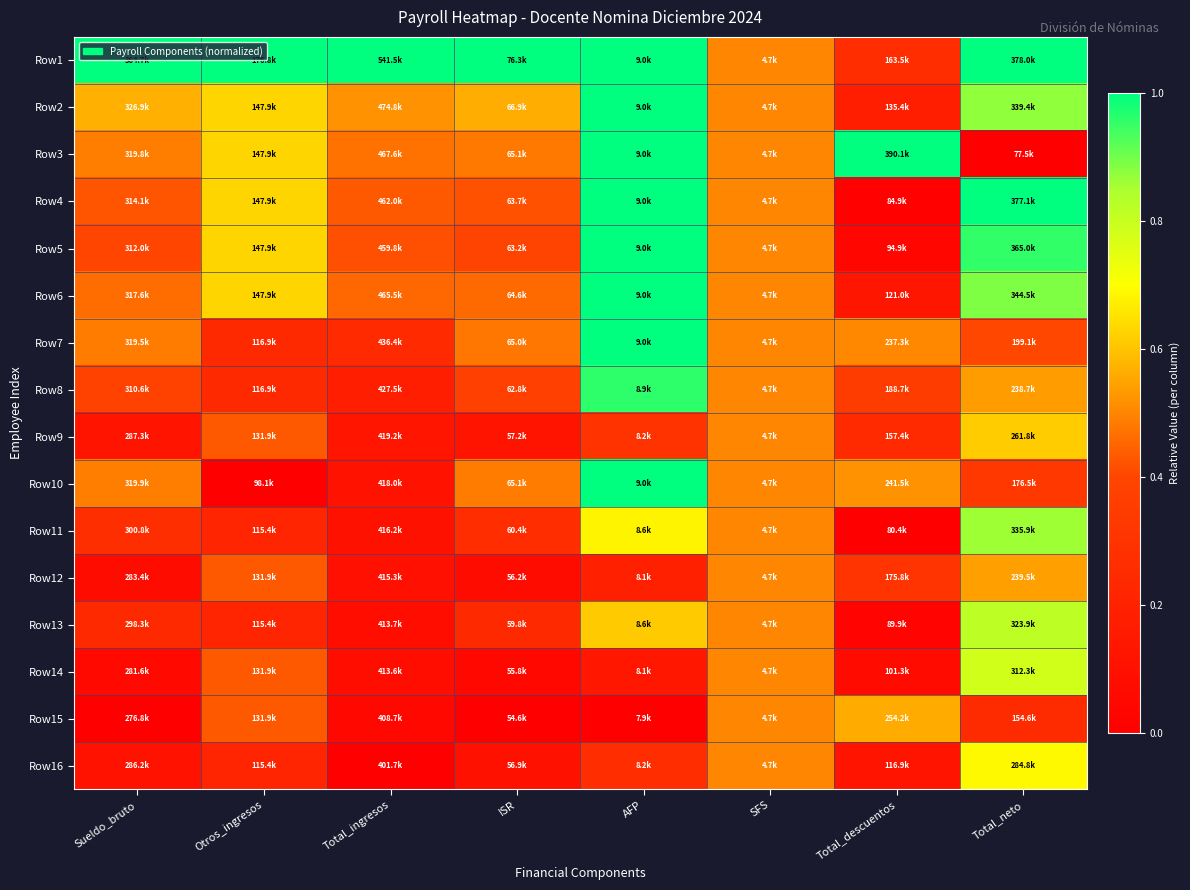

Reading left to right, transcribe all the data shown in this chart.

Row1: Sueldo_bruto=1.0	Otros_ingresos=1.0	Total_ingresos=1.0	ISR=1.0	AFP=1.0	SFS=0.5	Total_descuentos=0.3	Total_neto=1.0
Row2: Sueldo_bruto=0.6	Otros_ingresos=0.6	Total_ingresos=0.5	ISR=0.6	AFP=1.0	SFS=0.5	Total_descuentos=0.2	Total_neto=0.9
Row3: Sueldo_bruto=0.5	Otros_ingresos=0.6	Total_ingresos=0.5	ISR=0.5	AFP=1.0	SFS=0.5	Total_descuentos=1.0	Total_neto=0.0
Row4: Sueldo_bruto=0.4	Otros_ingresos=0.6	Total_ingresos=0.4	ISR=0.4	AFP=1.0	SFS=0.5	Total_descuentos=0.0	Total_neto=1.0
Row5: Sueldo_bruto=0.4	Otros_ingresos=0.6	Total_ingresos=0.4	ISR=0.4	AFP=1.0	SFS=0.5	Total_descuentos=0.0	Total_neto=1.0
Row6: Sueldo_bruto=0.5	Otros_ingresos=0.6	Total_ingresos=0.5	ISR=0.5	AFP=1.0	SFS=0.5	Total_descuentos=0.1	Total_neto=0.9
Row7: Sueldo_bruto=0.5	Otros_ingresos=0.2	Total_ingresos=0.2	ISR=0.5	AFP=1.0	SFS=0.5	Total_descuentos=0.5	Total_neto=0.4
Row8: Sueldo_bruto=0.4	Otros_ingresos=0.2	Total_ingresos=0.2	ISR=0.4	AFP=1.0	SFS=0.5	Total_descuentos=0.3	Total_neto=0.5
Row9: Sueldo_bruto=0.1	Otros_ingresos=0.4	Total_ingresos=0.1	ISR=0.1	AFP=0.3	SFS=0.5	Total_descuentos=0.2	Total_neto=0.6
Row10: Sueldo_bruto=0.5	Otros_ingresos=0.0	Total_ingresos=0.1	ISR=0.5	AFP=1.0	SFS=0.5	Total_descuentos=0.5	Total_neto=0.3
Row11: Sueldo_bruto=0.3	Otros_ingresos=0.2	Total_ingresos=0.1	ISR=0.3	AFP=0.7	SFS=0.5	Total_descuentos=0.0	Total_neto=0.9
Row12: Sueldo_bruto=0.1	Otros_ingresos=0.4	Total_ingresos=0.1	ISR=0.1	AFP=0.2	SFS=0.5	Total_descuentos=0.3	Total_neto=0.5
Row13: Sueldo_bruto=0.2	Otros_ingresos=0.2	Total_ingresos=0.1	ISR=0.2	AFP=0.6	SFS=0.5	Total_descuentos=0.0	Total_neto=0.8
Row14: Sueldo_bruto=0.1	Otros_ingresos=0.4	Total_ingresos=0.1	ISR=0.1	AFP=0.1	SFS=0.5	Total_descuentos=0.1	Total_neto=0.8
Row15: Sueldo_bruto=0.0	Otros_ingresos=0.4	Total_ingresos=0.1	ISR=0.0	AFP=0.0	SFS=0.5	Total_descuentos=0.6	Total_neto=0.3
Row16: Sueldo_bruto=0.1	Otros_ingresos=0.2	Total_ingresos=0.0	ISR=0.1	AFP=0.3	SFS=0.5	Total_descuentos=0.1	Total_neto=0.7